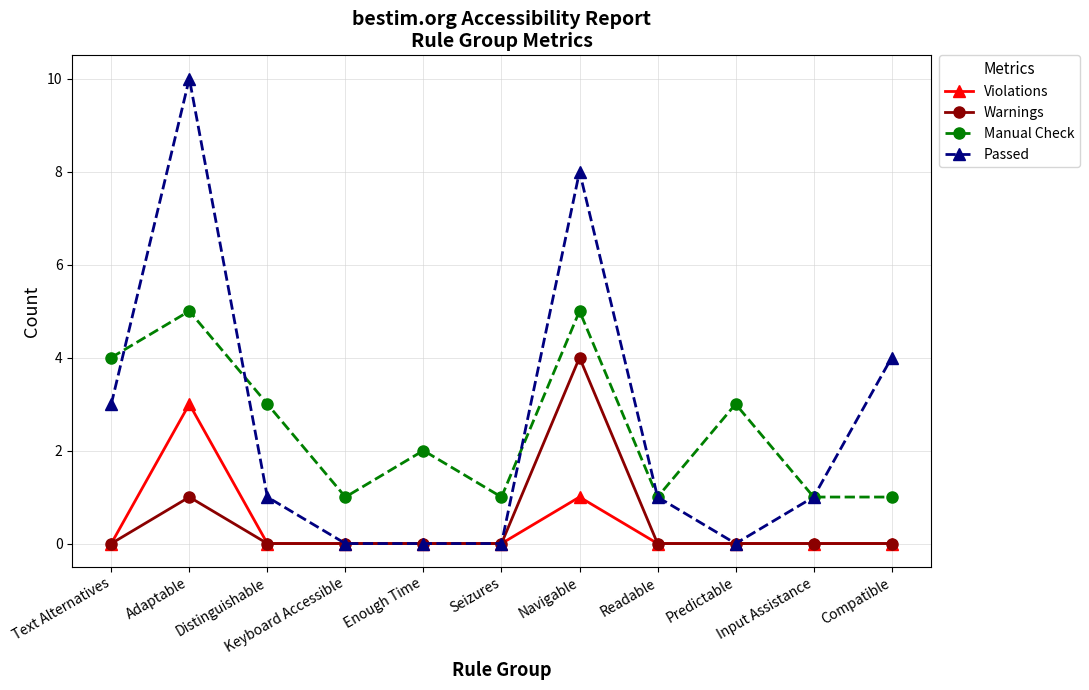

What is the average value of the Manual Check series?

2